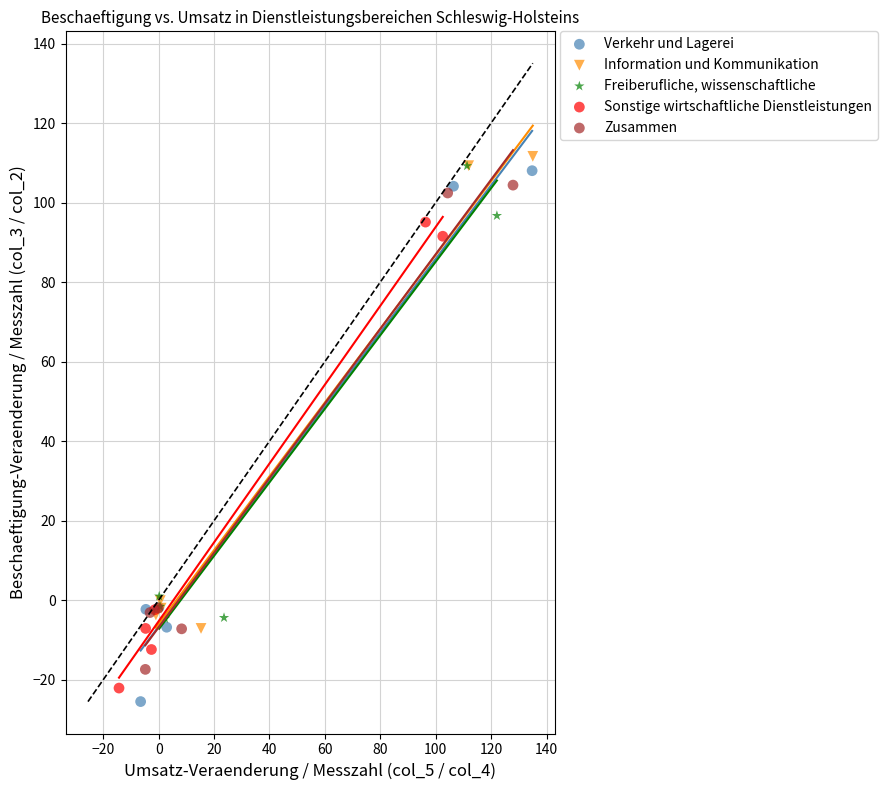

Which series contains the lowest Y value?

Verkehr und Lagerei